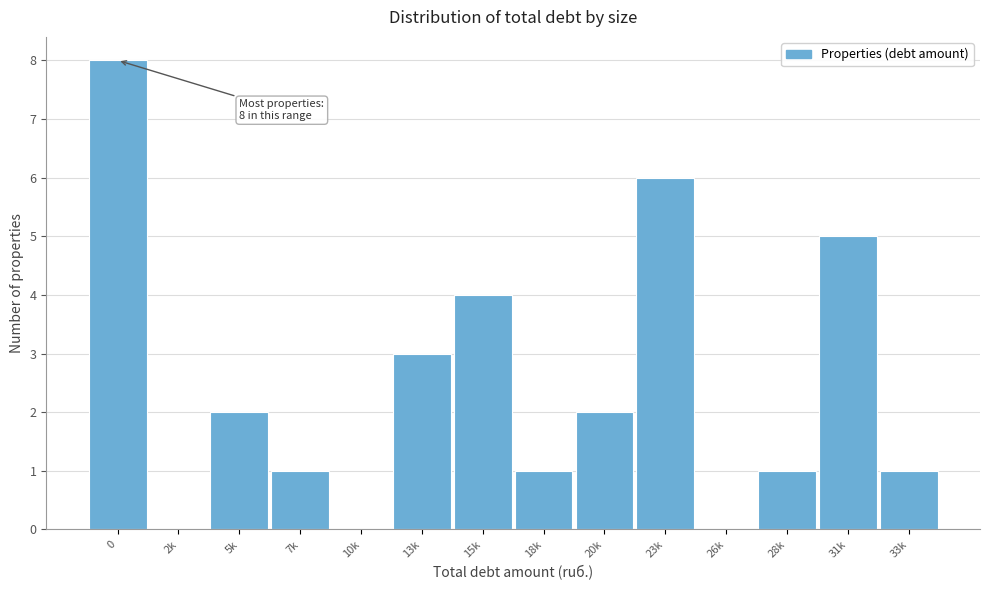

Reading left to right, transcribe all the data shown in this chart.

0=8	2k=0	5k=2	7k=1	10k=0	13k=3	15k=4	18k=1	20k=2	23k=6	26k=0	28k=1	31k=5	33k=1